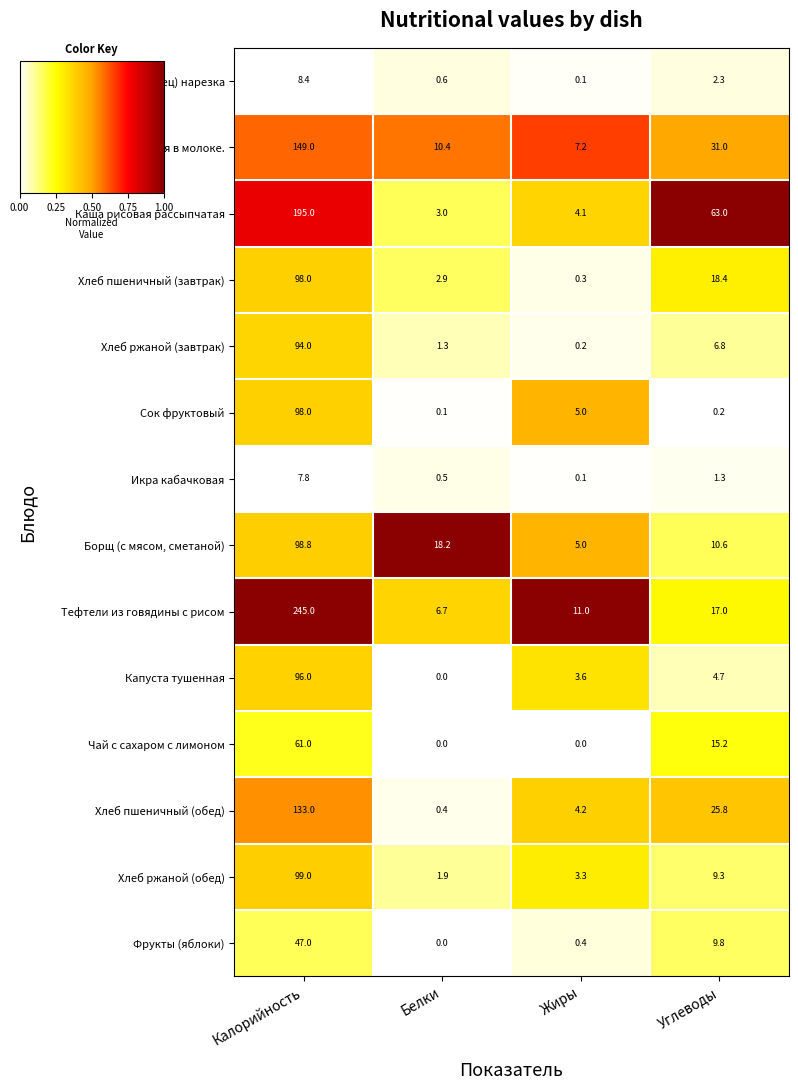

What is the maximum value shown in the chart?

245.0